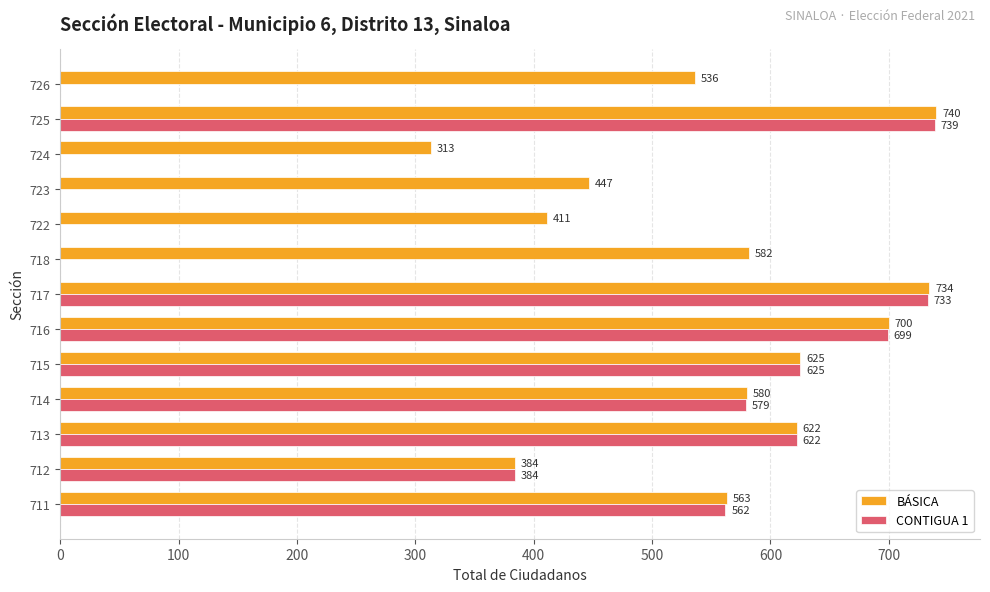

The BÁSICA series shows 625 at 715. True or false?

True